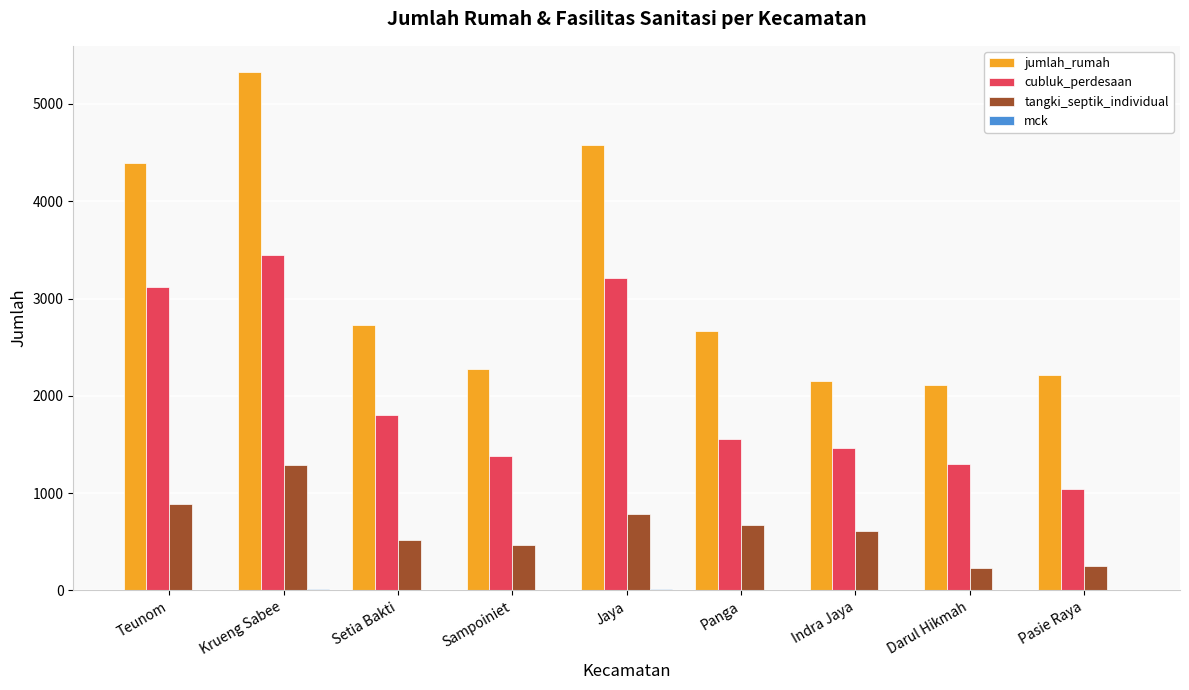

Which series has the largest total across all categories?

jumlah_rumah